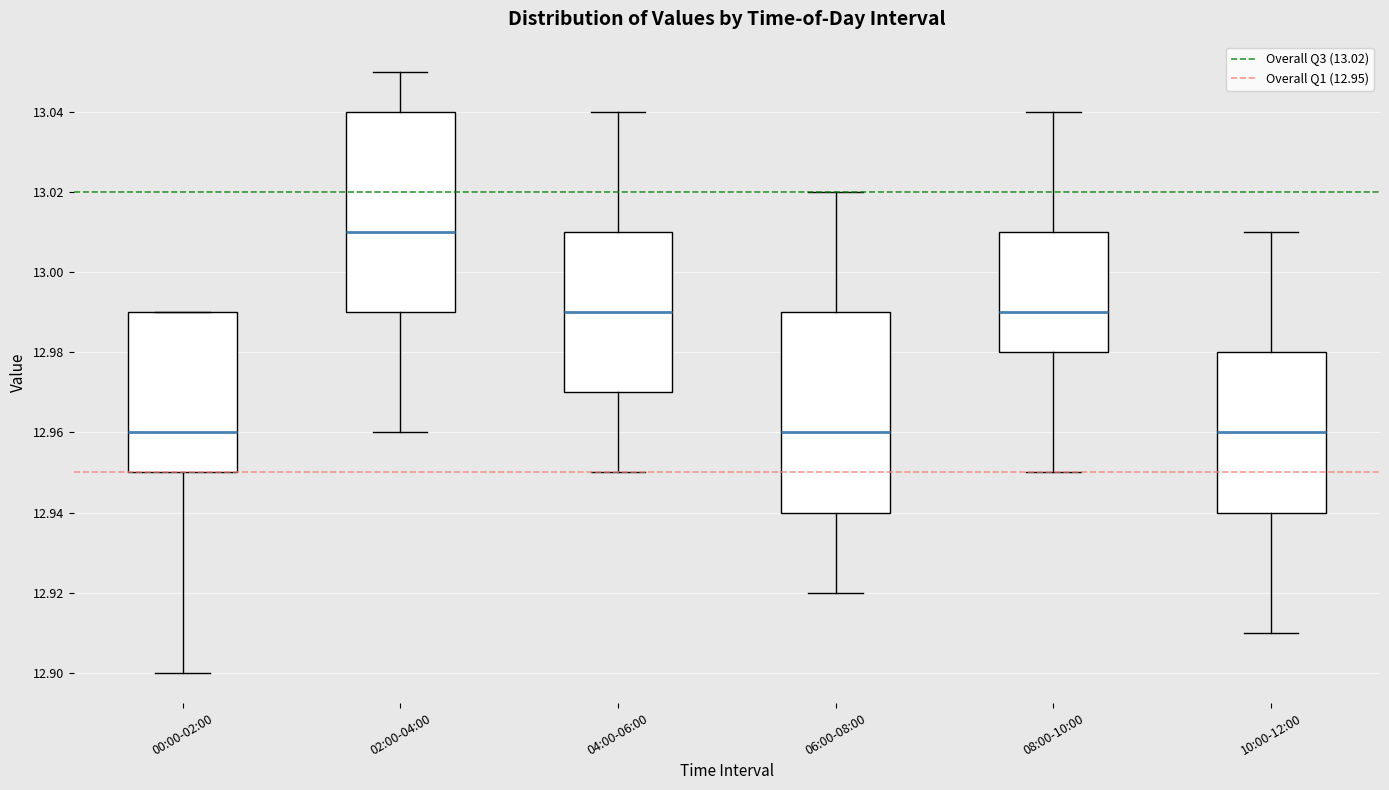

Where does the median line of the box for 06:00-08:00 sit on the y-axis? The values are not printed on the chart, so give them approximately, as read against the axis.

12.96